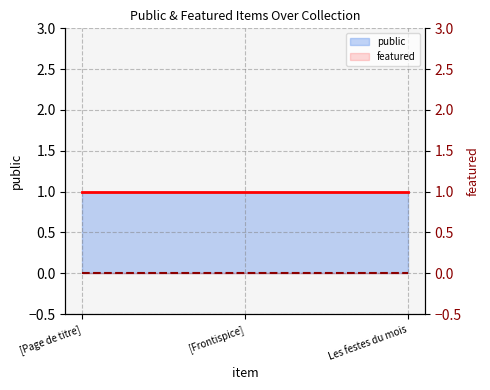

True or false: featured_line has a value of 0 at [Page de titre].

True